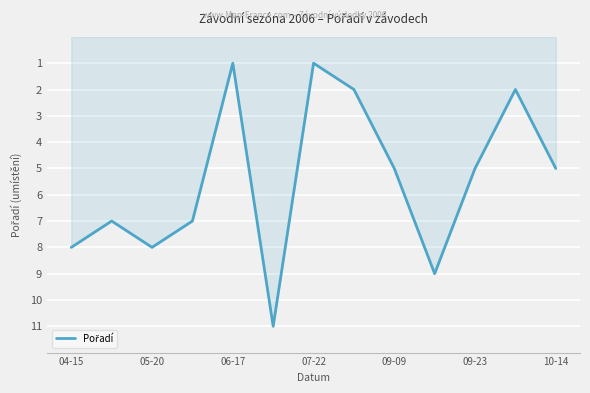

Does the chart have visible grid lines?

Yes